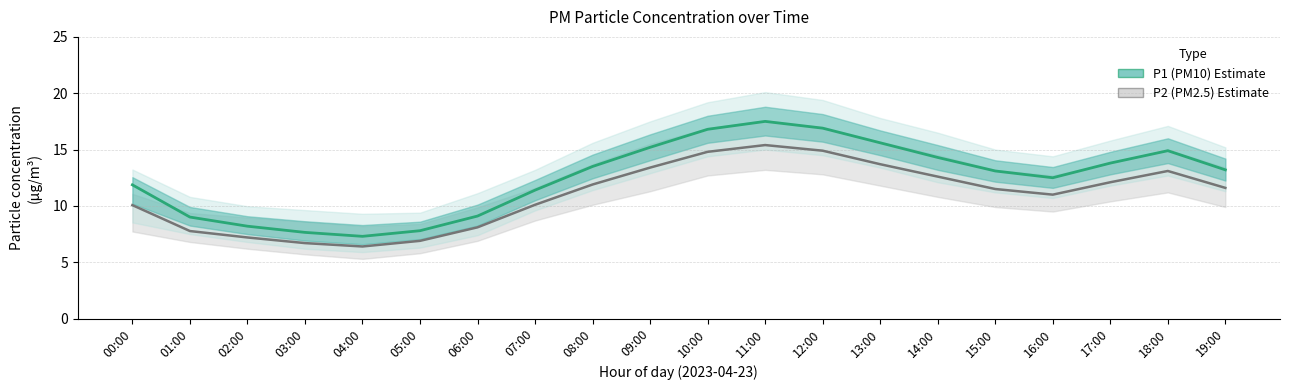

Which series has the largest range (max minus min)?

P1 (PM10)